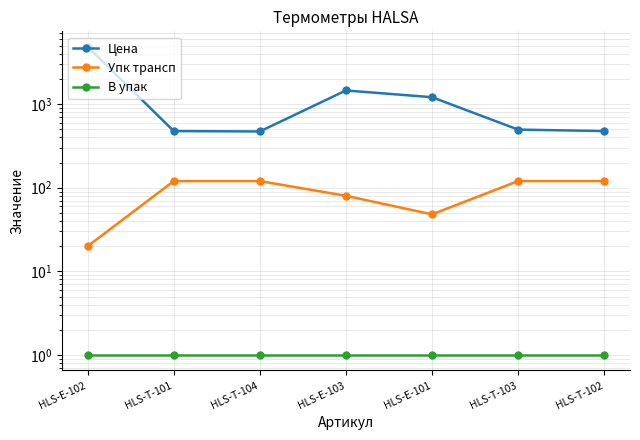

What is the maximum value for Цена?

4838.4